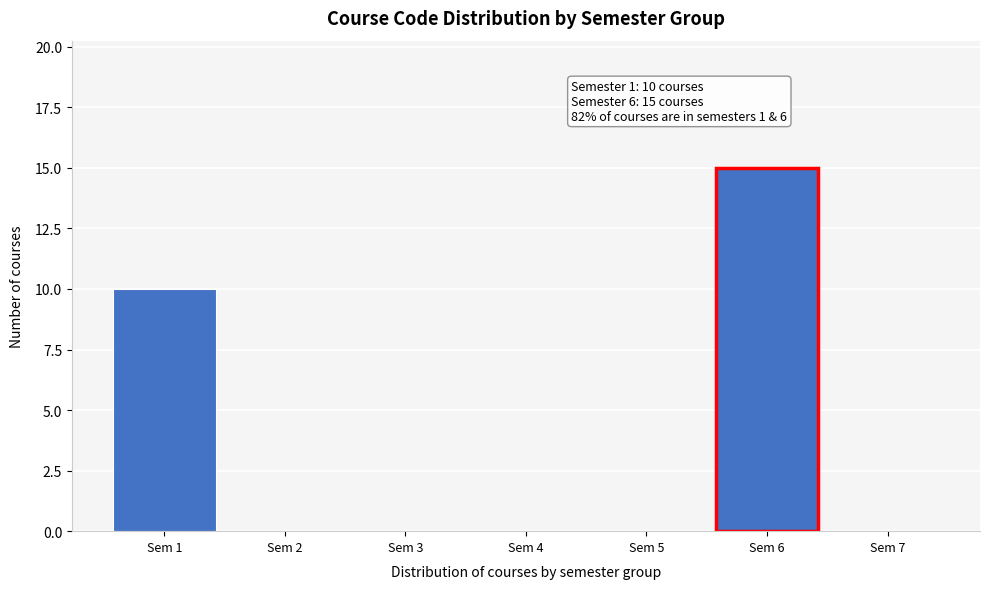

Reading left to right, what are all the values shown in this chart?

Sem 1=10	Sem 2=0	Sem 3=0	Sem 4=0	Sem 5=0	Sem 6=15	Sem 7=0